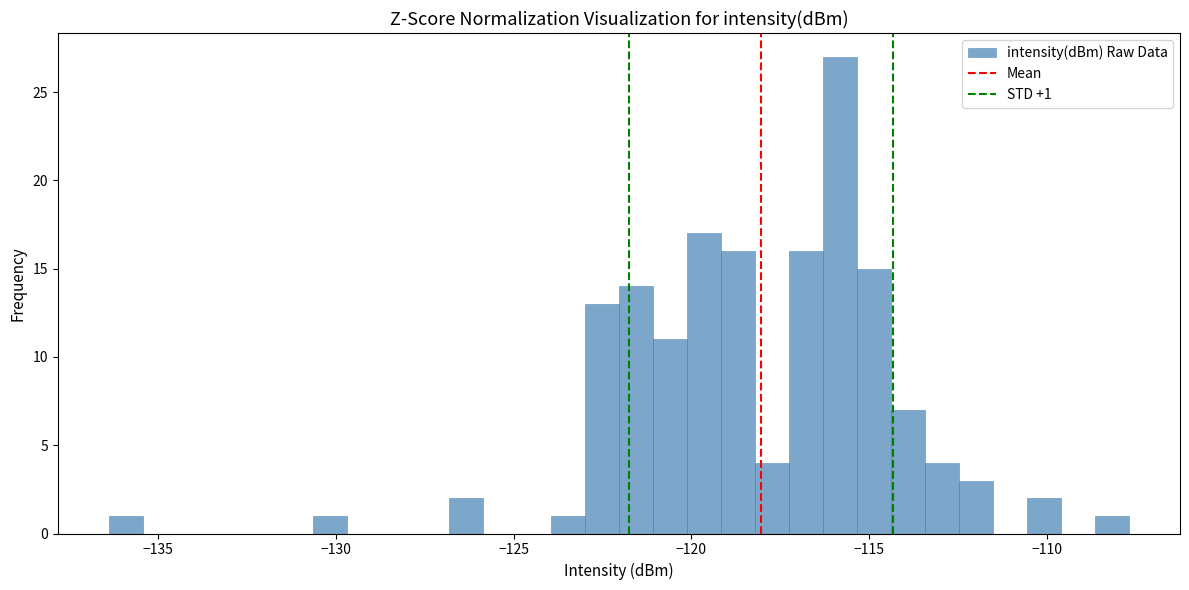

Around what value on the x-axis is the tallest bar? Give the approximate position of its centre, as read against the axis.

-116.0